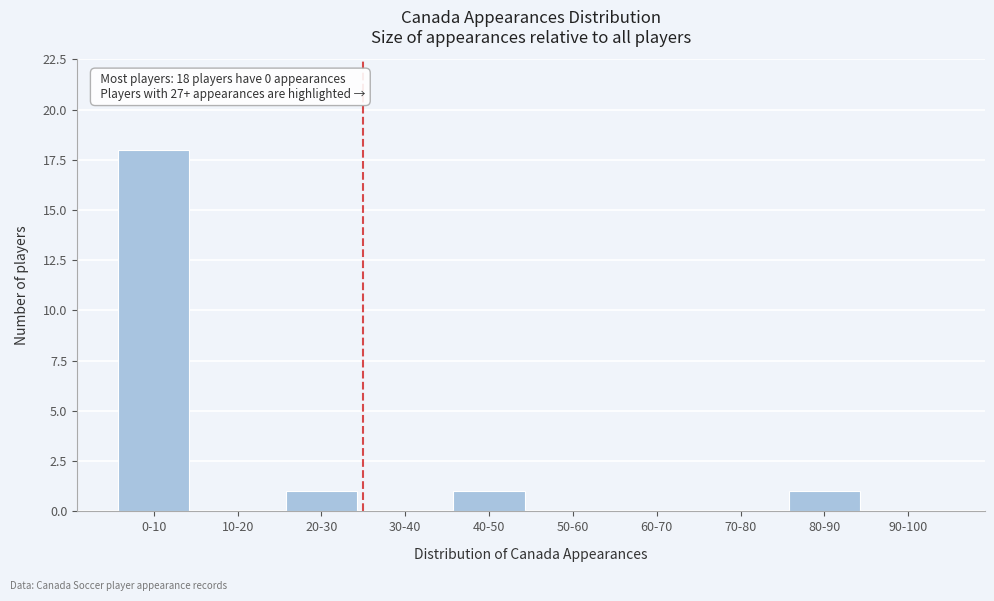

Reading left to right, list all the values displayed in this chart.

0-10=18	10-20=0	20-30=1	30-40=0	40-50=1	50-60=0	60-70=0	70-80=0	80-90=1	90-100=0